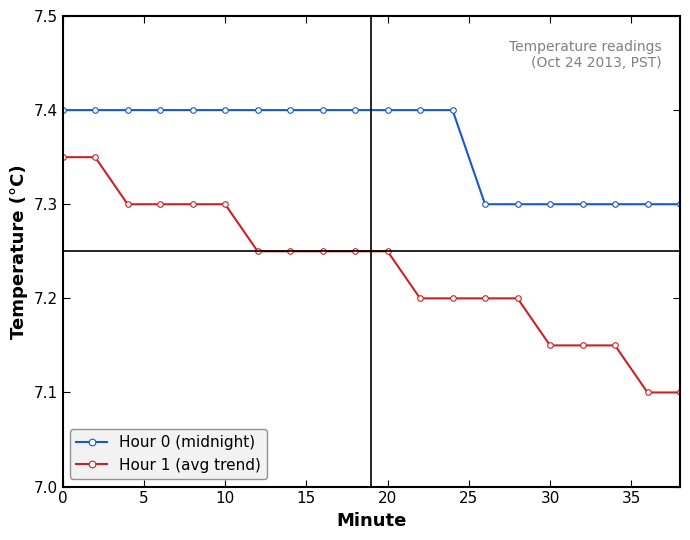

What is the lowest value of the Hour 1 (avg trend) series?

7.1